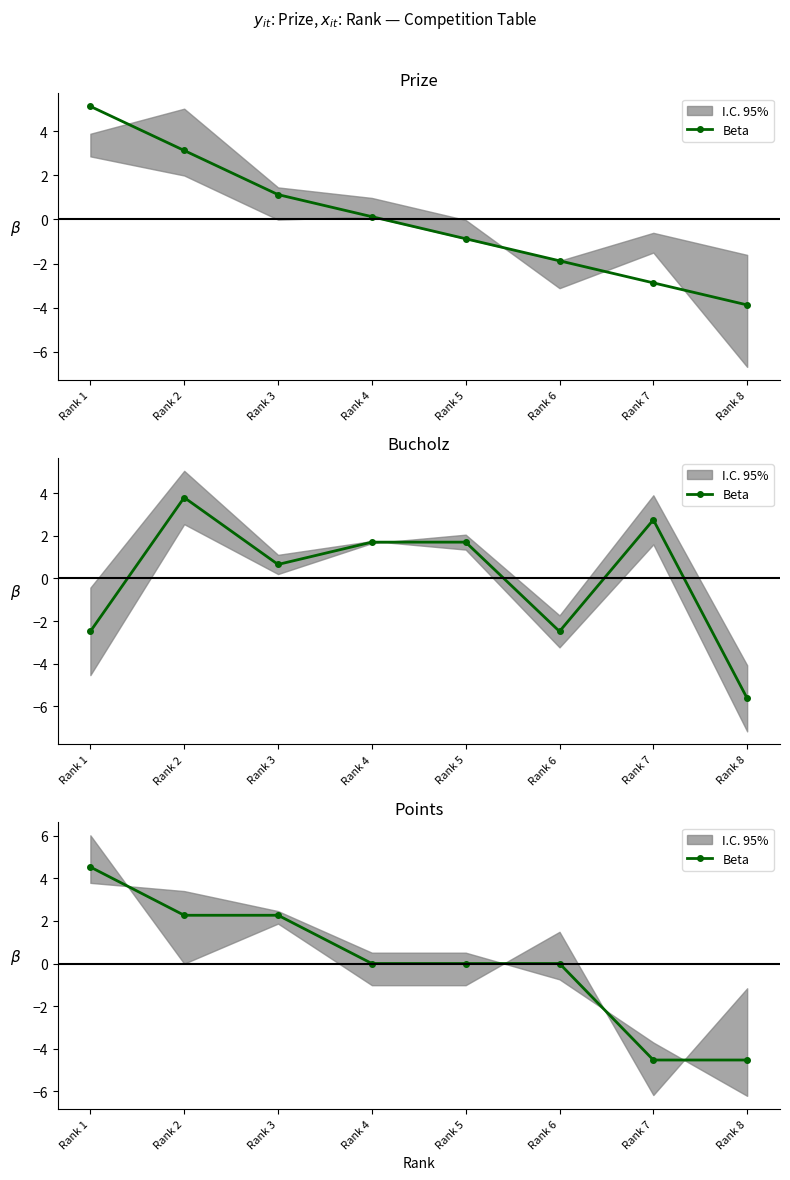

Rank the categories by value from lowest to highest.

Rank 7, Rank 8, Rank 4, Rank 5, Rank 6, Rank 2, Rank 3, Rank 1